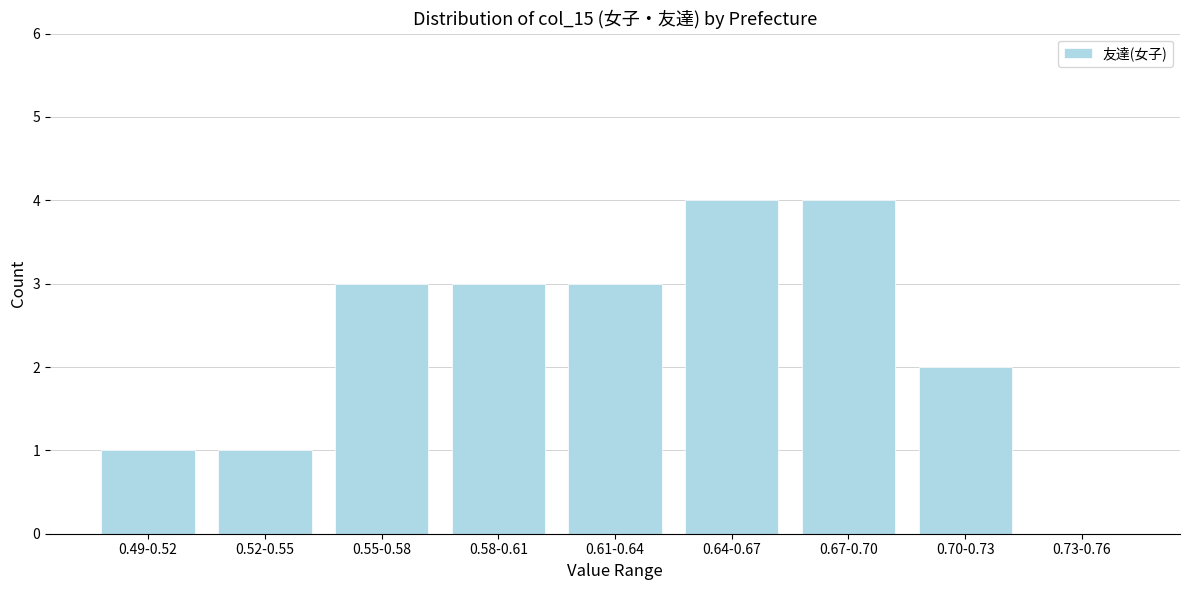

Reading right to left, transcribe all the data shown in this chart.

0.73-0.76=0	0.70-0.73=2	0.67-0.70=4	0.64-0.67=4	0.61-0.64=3	0.58-0.61=3	0.55-0.58=3	0.52-0.55=1	0.49-0.52=1